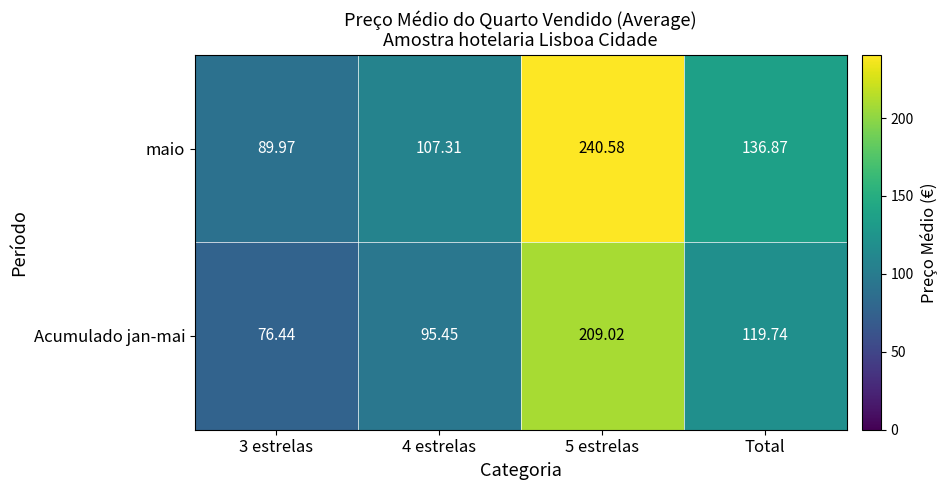

Which series has the largest range (max minus min)?

maio